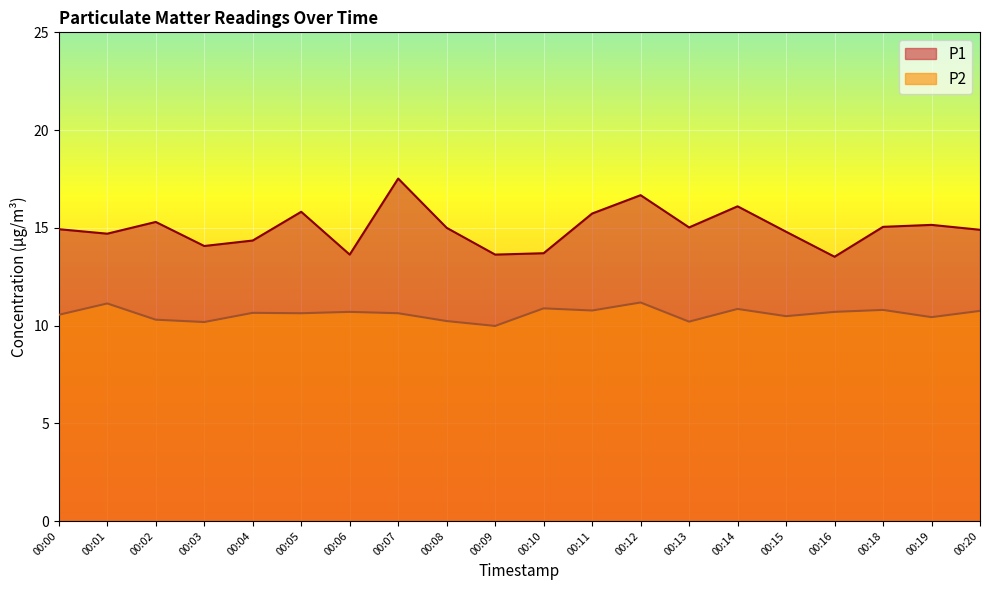

The P1 series shows 26.3 at 00:02. True or false?

False